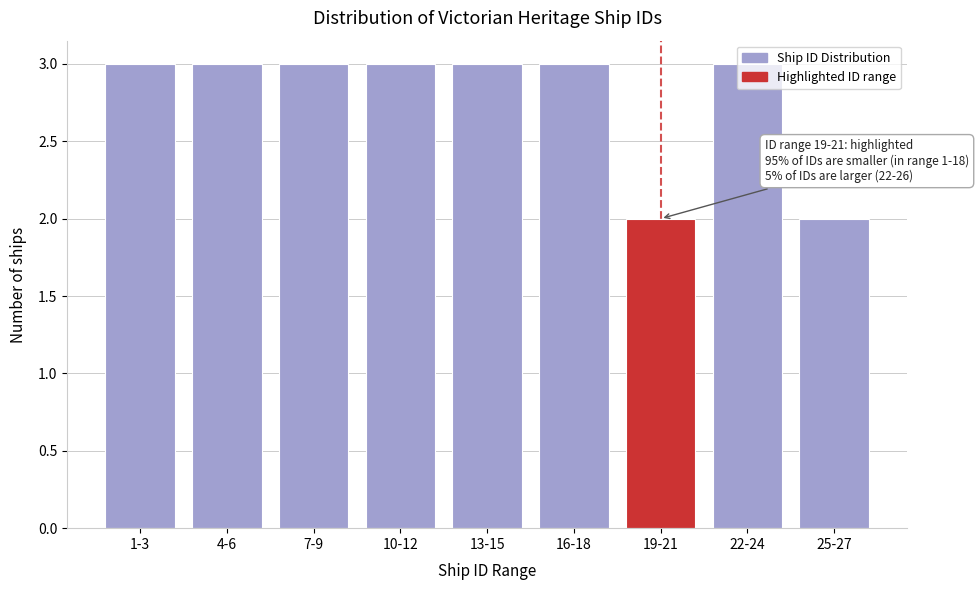

What is the average value?

3